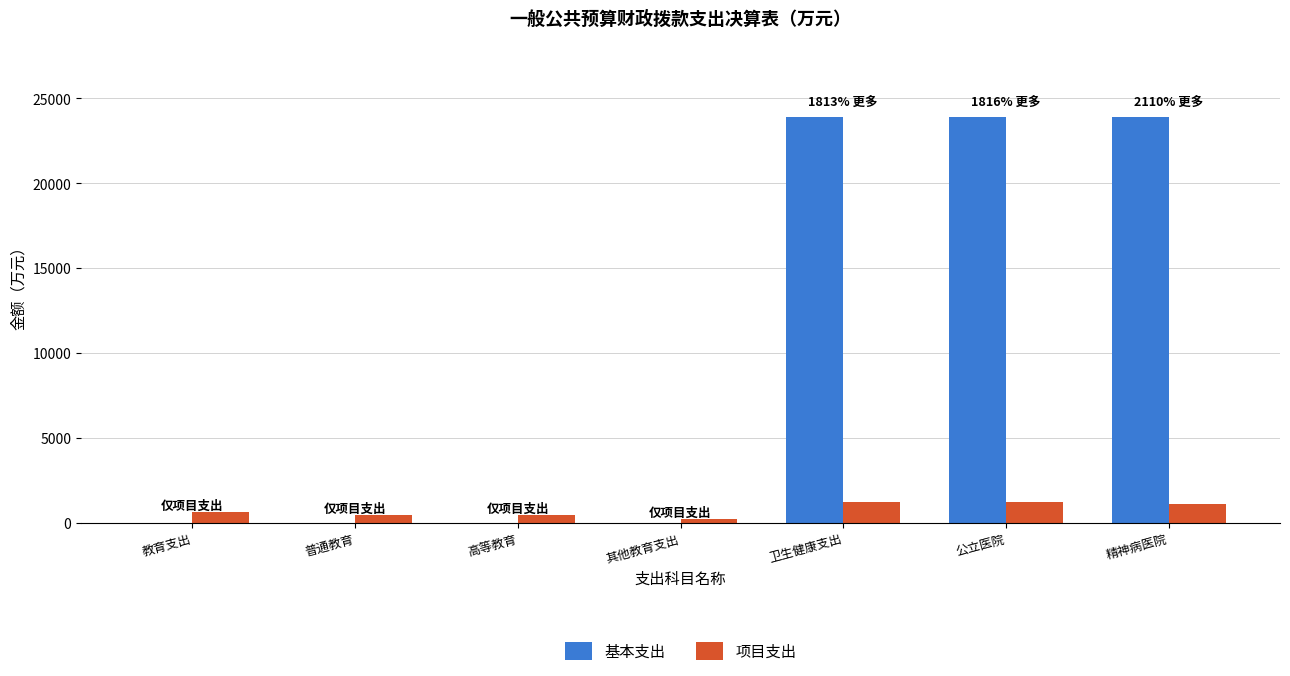

What is the difference between the 项目支出 values at 其他教育支出 and 精神病医院?

880.3